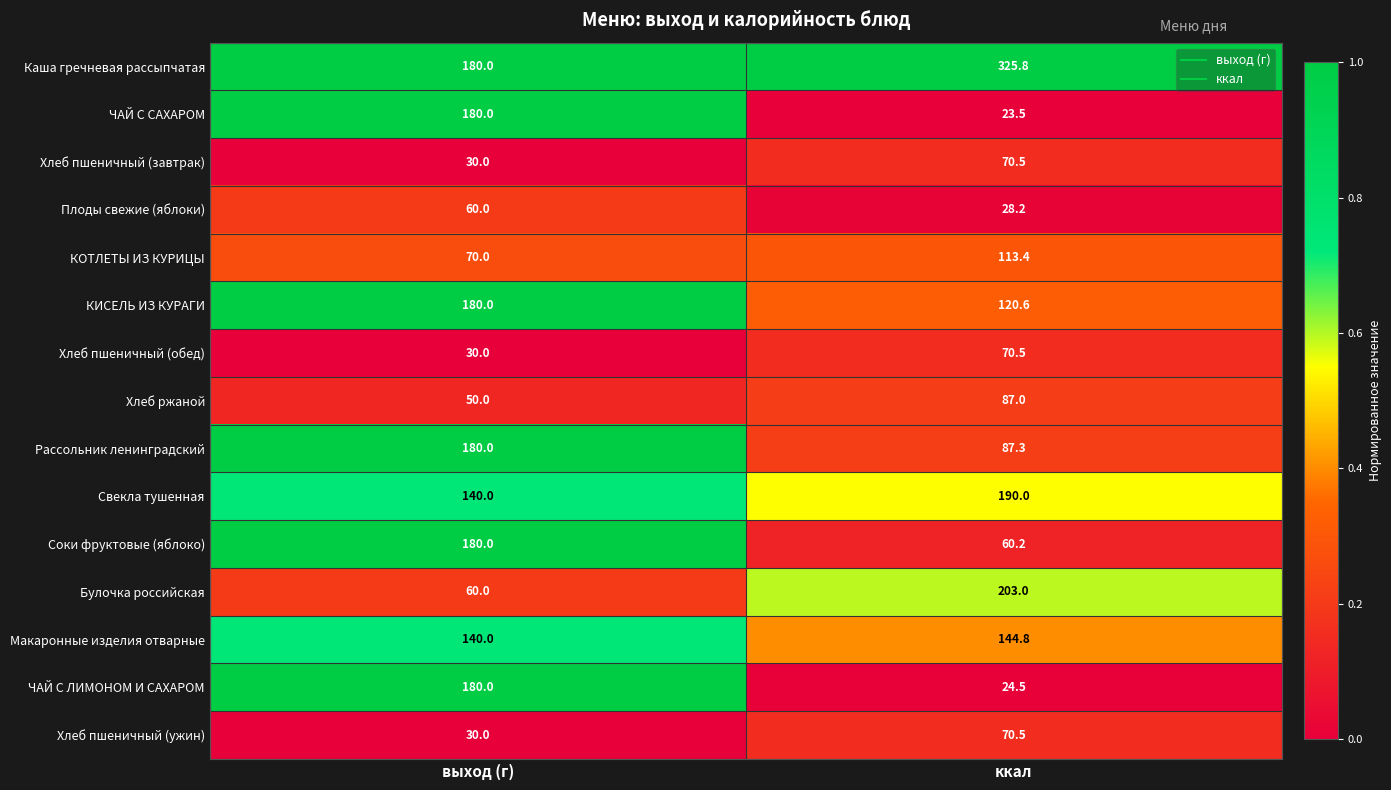

Which series has the largest range (max minus min)?

ЧАЙ С САХАРОМ